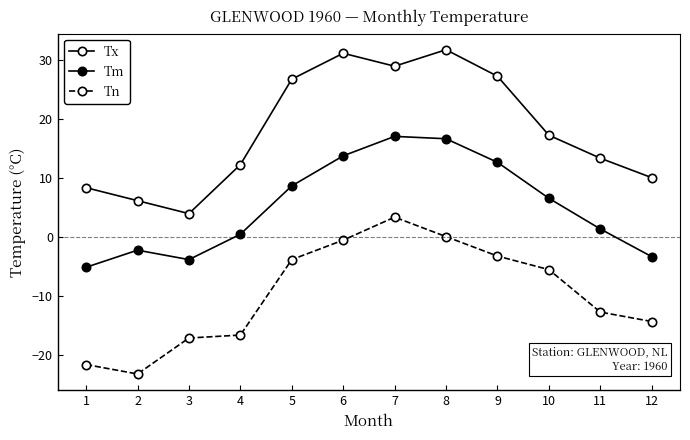

What is the minimum value for Tm?

-5.2